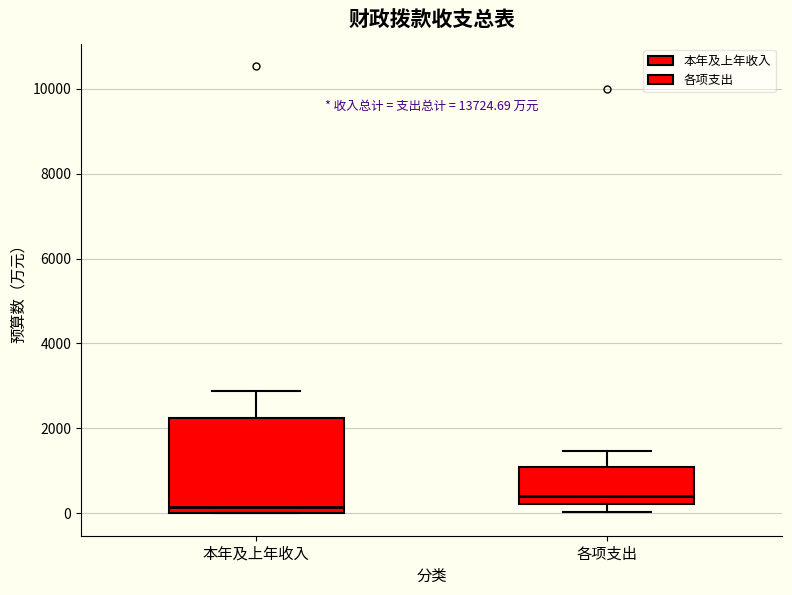

Which box is the tallest, from its lower edge to its upper edge?

本年及上年收入